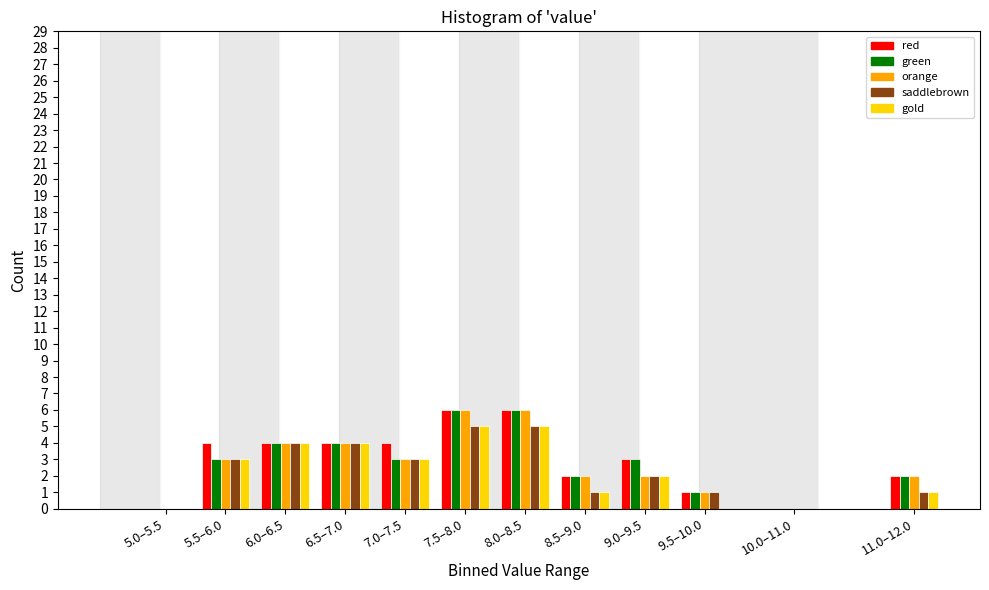

What is the total value across all series at 9.5–10.0?

4